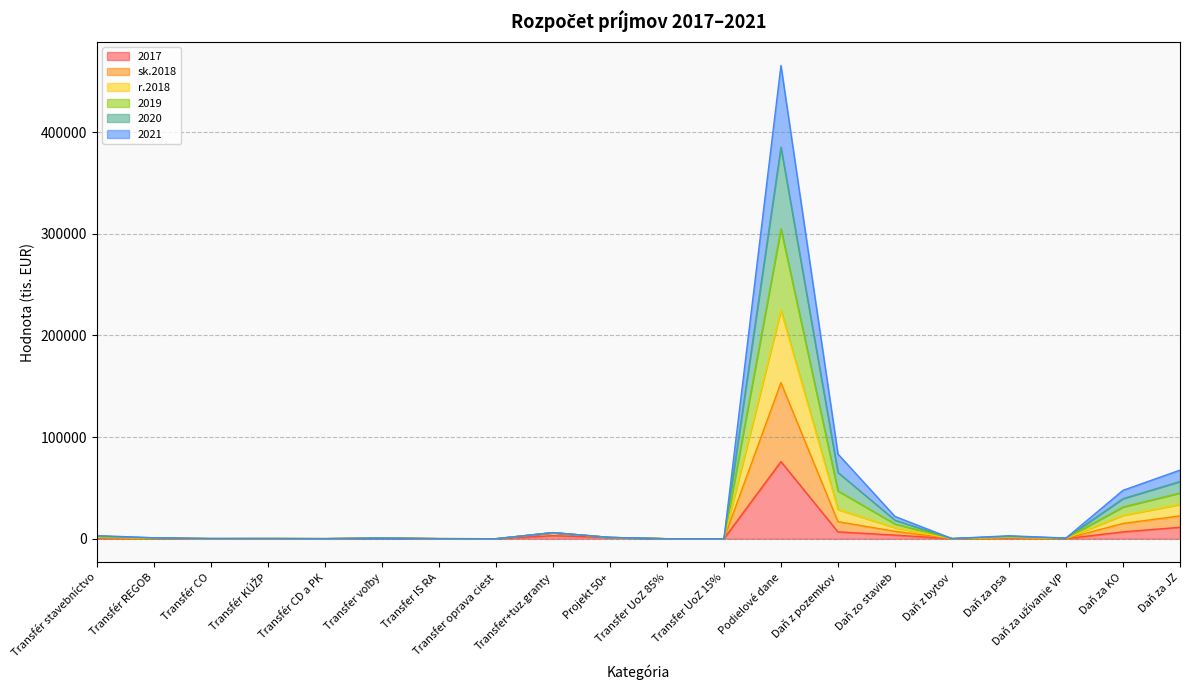

At which category is the sum across all series the highest?

Podielové dane